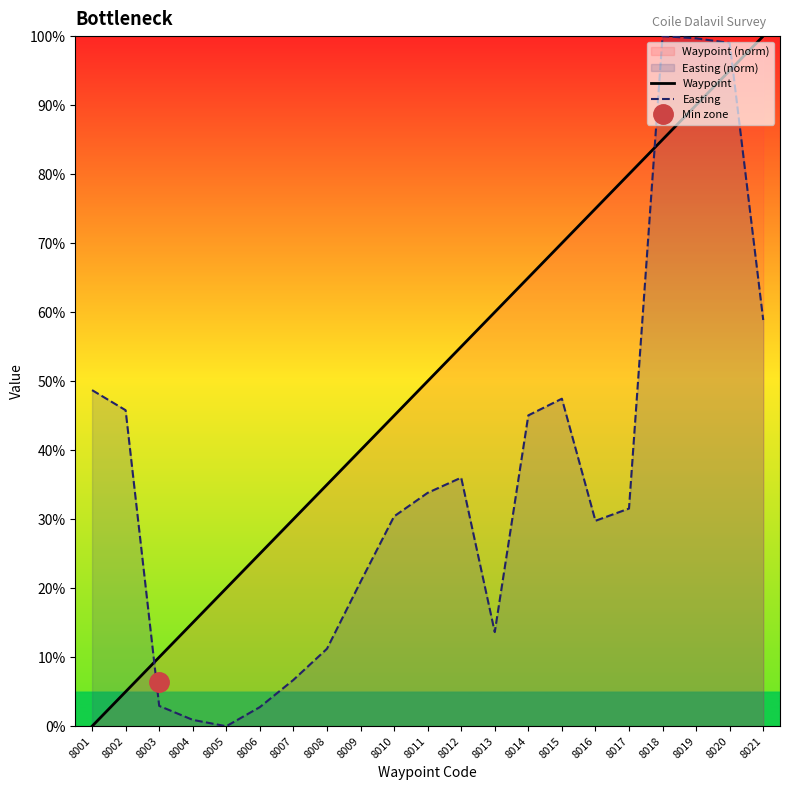

What is the difference between the Waypoint values at 8004 and 8015?

55.0